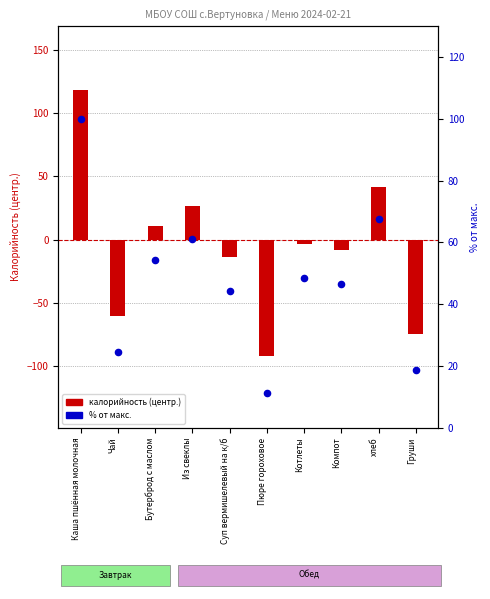

At how many categories does at least one series exceed 12?

9